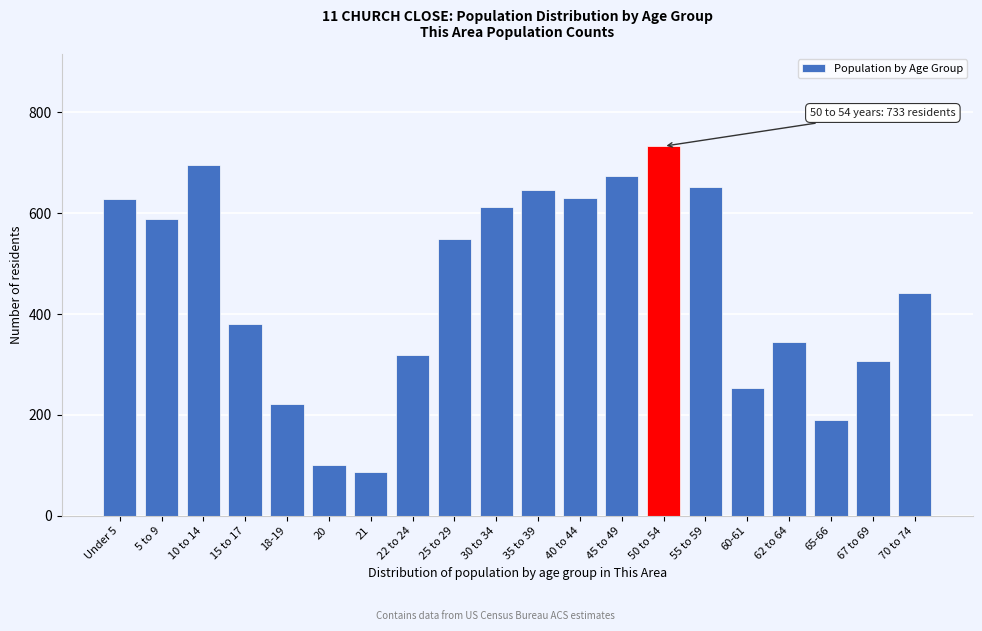

What is the difference between the values at 65-66 and 5 to 9?

399